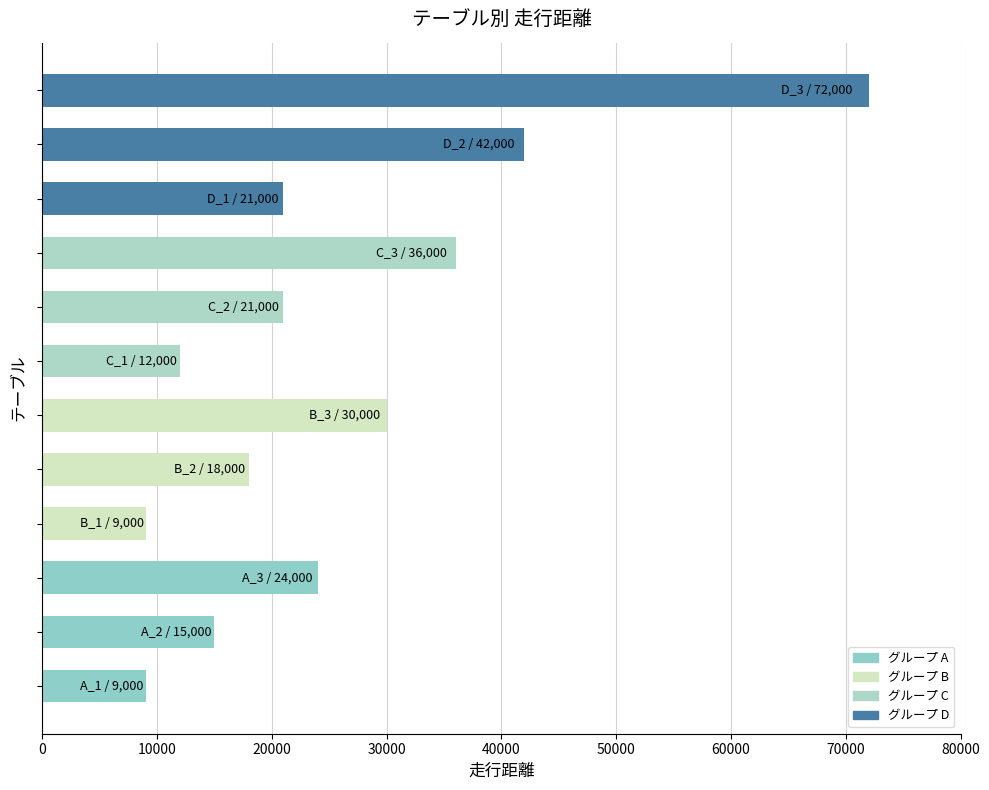

What is the maximum value shown in the chart?

72000